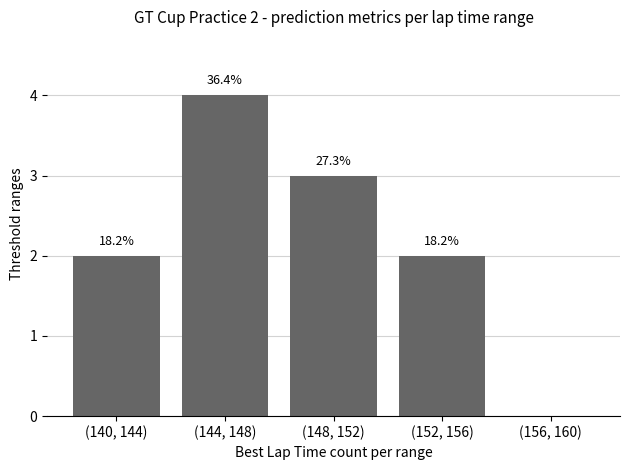

What is the difference between the values at (148, 152) and (140, 144)?

1